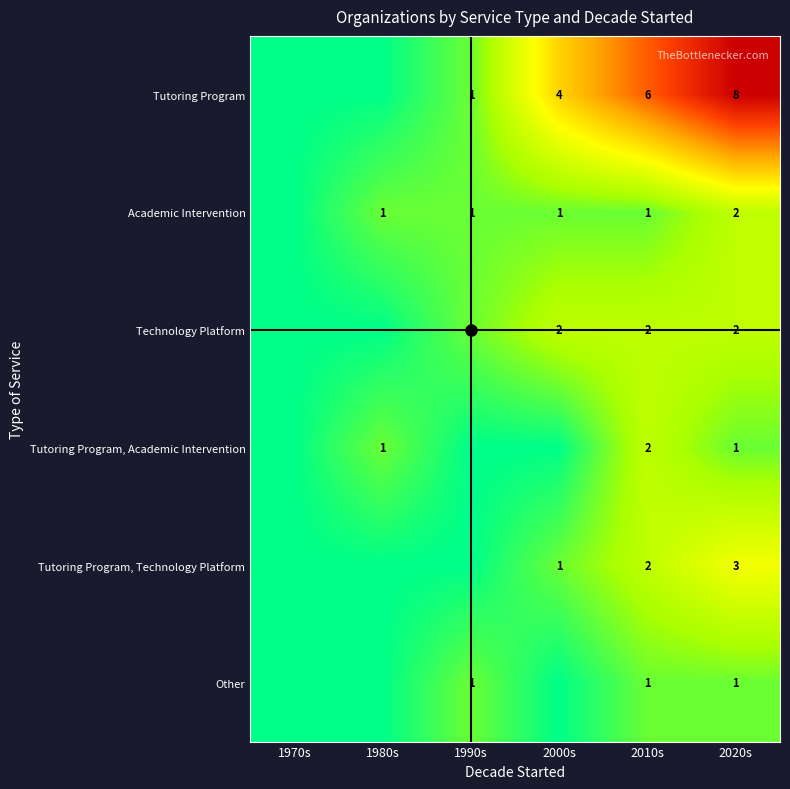

What is the difference between the highest and lowest values at 1980s?

1